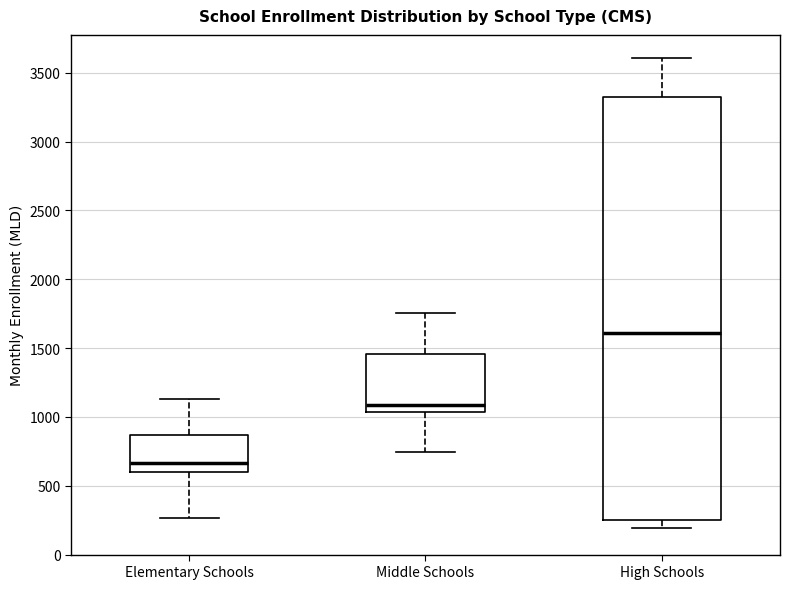

Where is the lower edge of the box for Middle Schools on the y-axis? The values are not printed on the chart, so give them approximately, as read against the axis.

1050